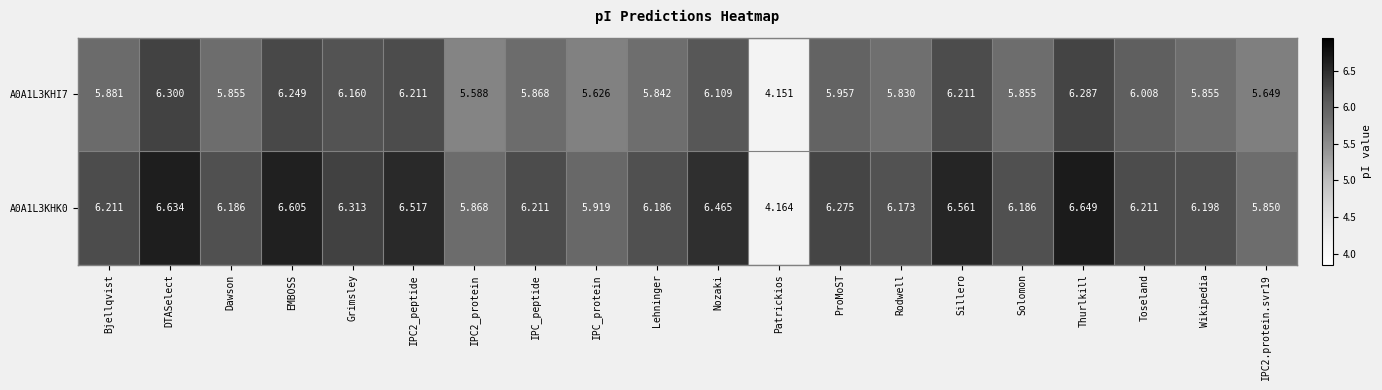

Where does the A0A1L3KHK0 series first go above 6?

Bjellqvist